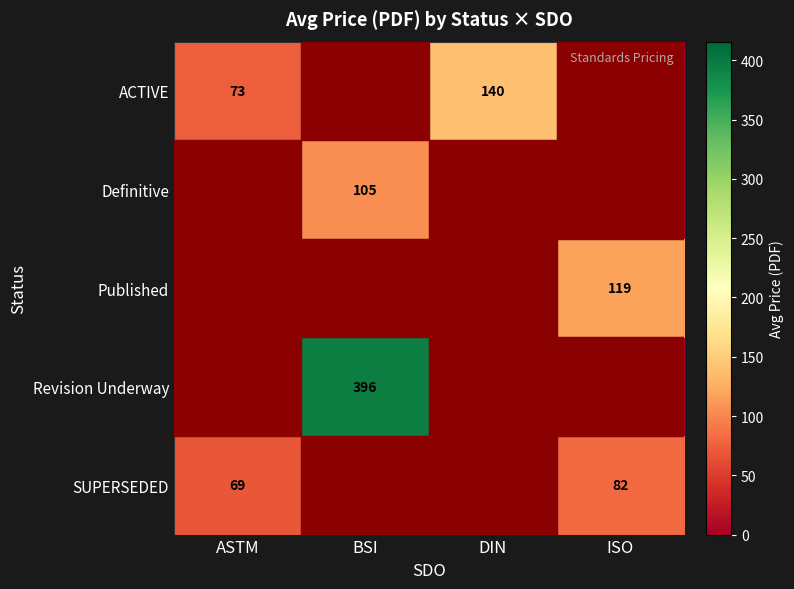

How many positive values does the Revision Underway series have?

1